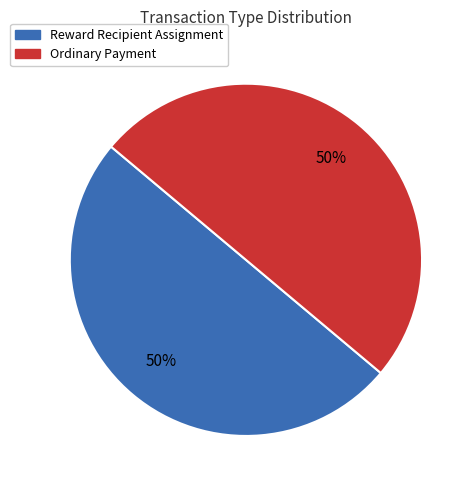

To the nearest percent, what portion does Ordinary Payment represent?

50%